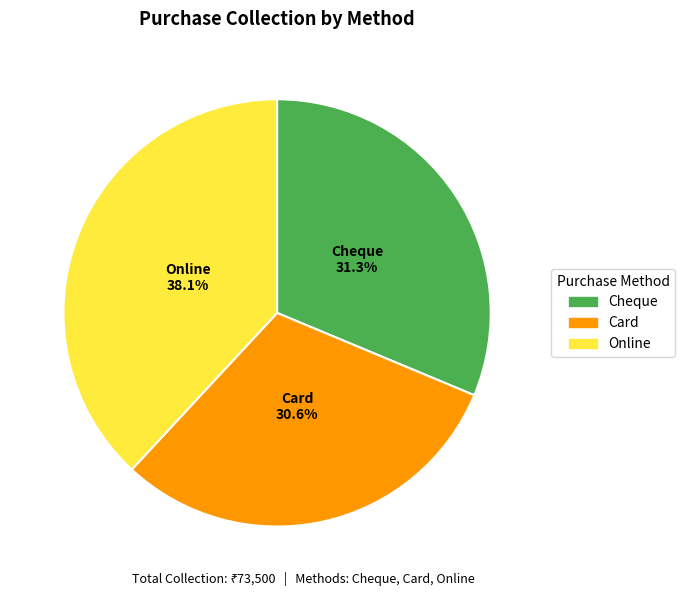

True or false: Card accounts for 19% of the total.

False